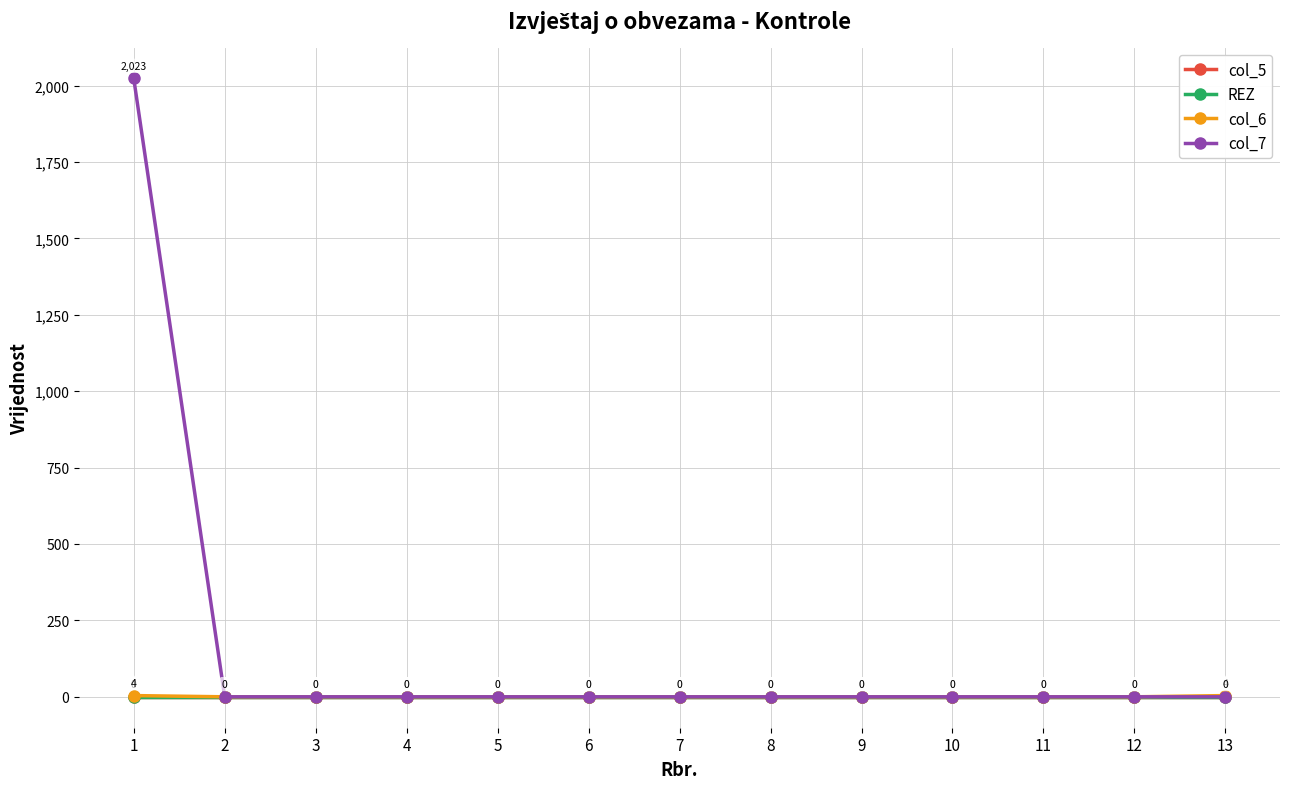

Does the chart have visible grid lines?

Yes